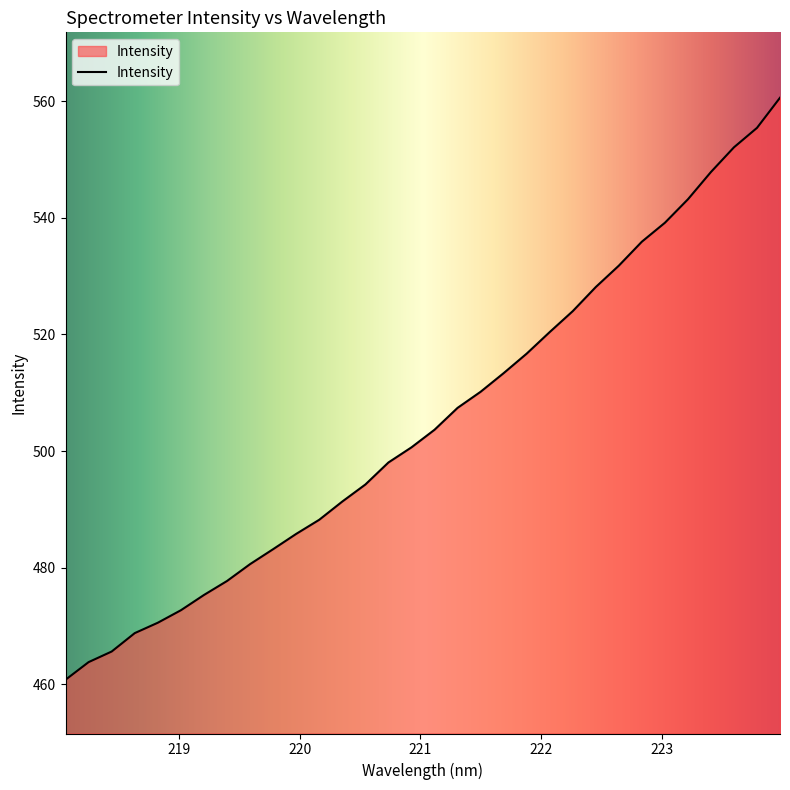

What is the minimum value shown in the chart?

460.8